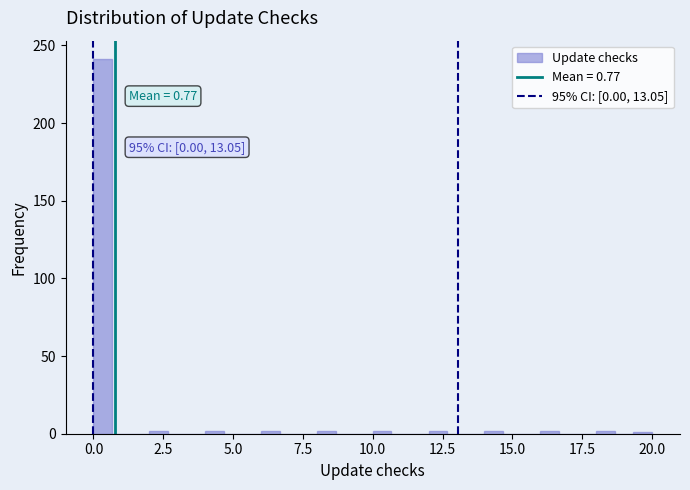

Around what value on the x-axis is the tallest bar? Give the approximate position of its centre, as read against the axis.

0.5